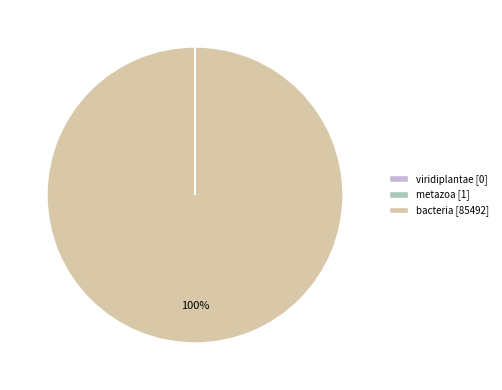

Is it true that bacteria is 100% of the pie?

True